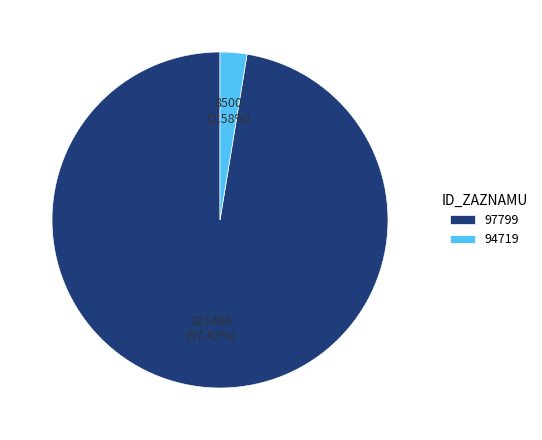

To the nearest percent, what portion does 97799 represent?

97%